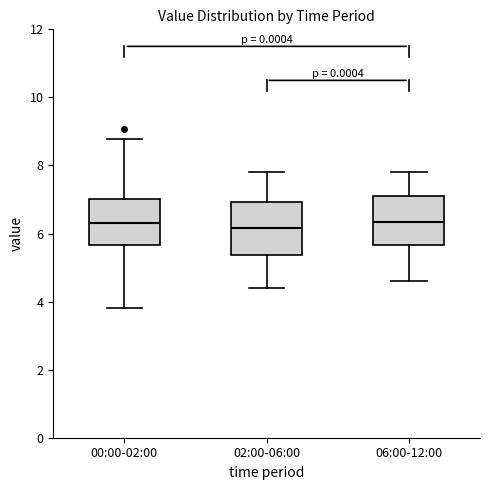

Reading left to right, read every box against the y-axis: the position of its median line, the range the box covers, and the ends of its whiskers. The values are not printed on the chart, so give them approximately, as read against the axis.

00:00-02:00: median 6.4, box 5.6 to 7.0, whiskers 3.8 to 8.8
02:00-06:00: median 6.2, box 5.4 to 7.0, whiskers 4.4 to 7.8
06:00-12:00: median 6.4, box 5.6 to 7.2, whiskers 4.6 to 7.8